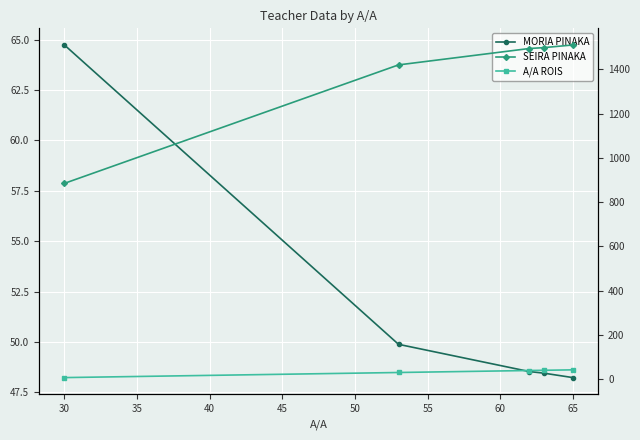

Reading left to right, list all the values displayed in this chart.

MORIA PINAKA: 64.7	49.9	48.5	48.5	48.2
SEIRA PINAKA: 885.0	1420.0	1494.0	1498.0	1510.0
A/A ROIS: 8.0	31.0	40.0	41.0	43.0